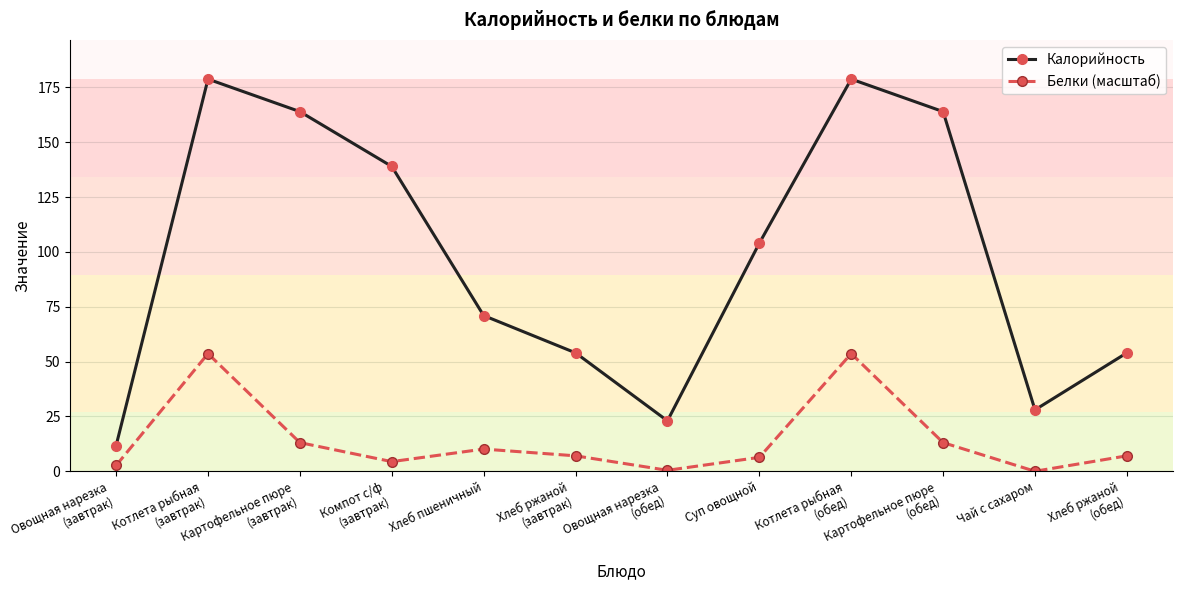

True or false: Калорийность has more than 0 interior local peaks.

True